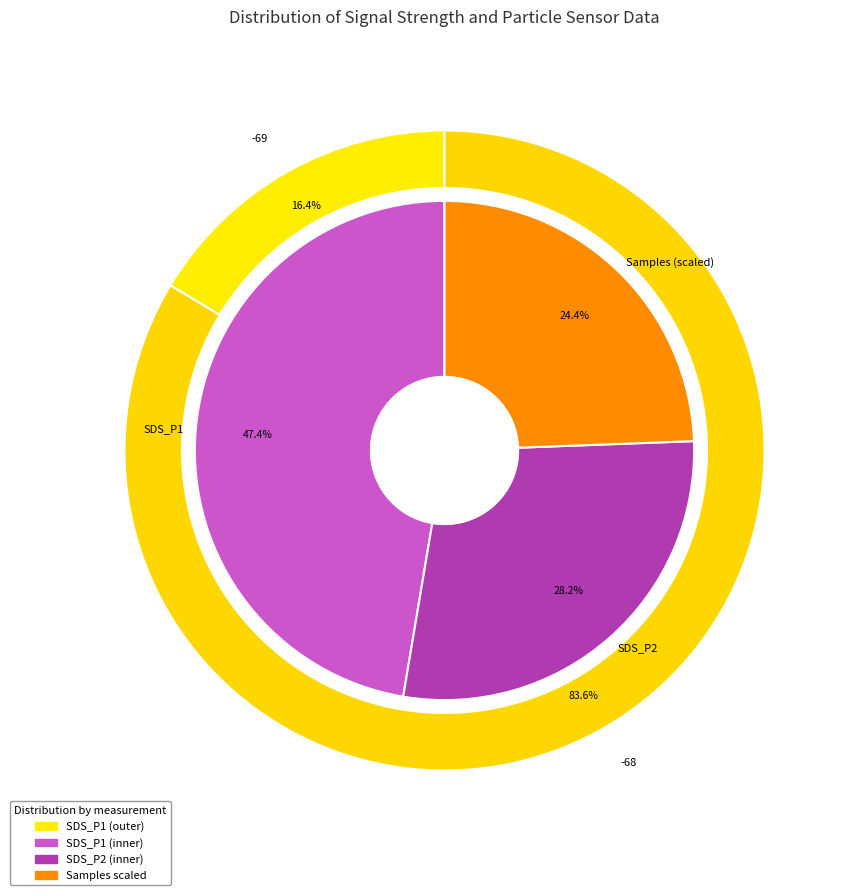

Is there a majority slice in this chart?

No